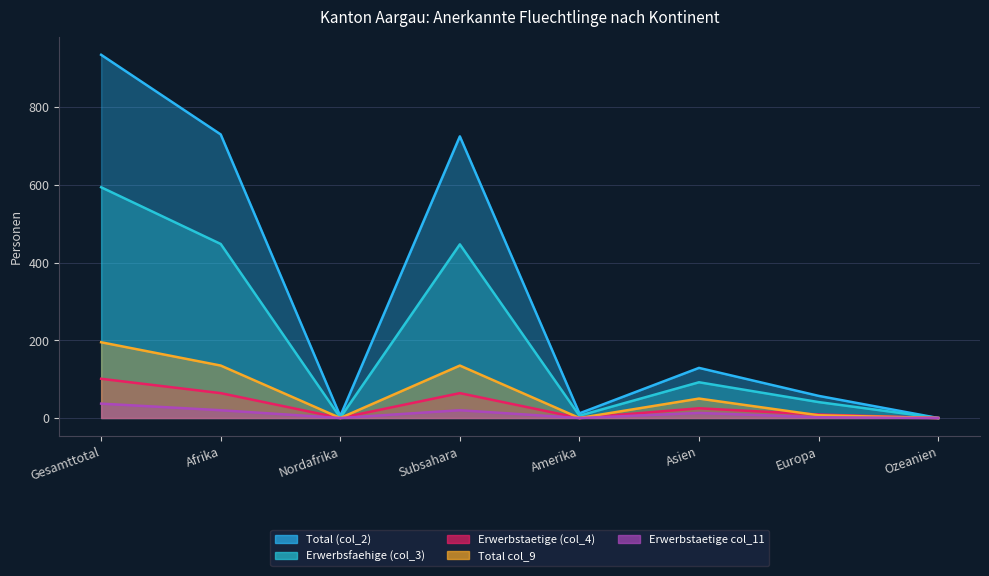

The value of Total col_9 at Subsahara is 135. True or false?

True